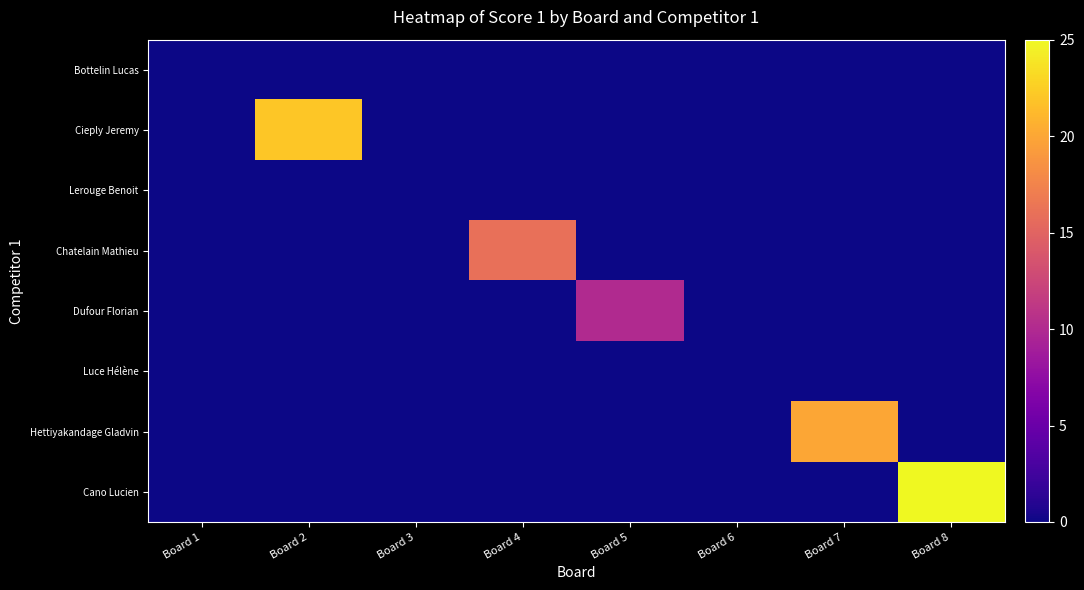

Reading right to left, transcribe all the data shown in this chart.

Bottelin Lucas: Board 8=0	Board 7=0	Board 6=0	Board 5=0	Board 4=0	Board 3=0	Board 2=0	Board 1=0
Cieply Jeremy: Board 8=0	Board 7=0	Board 6=0	Board 5=0	Board 4=0	Board 3=0	Board 2=22	Board 1=0
Lerouge Benoit: Board 8=0	Board 7=0	Board 6=0	Board 5=0	Board 4=0	Board 3=0	Board 2=0	Board 1=0
Chatelain Mathieu: Board 8=0	Board 7=0	Board 6=0	Board 5=0	Board 4=16	Board 3=0	Board 2=0	Board 1=0
Dufour Florian: Board 8=0	Board 7=0	Board 6=0	Board 5=10	Board 4=0	Board 3=0	Board 2=0	Board 1=0
Luce Hélène: Board 8=0	Board 7=0	Board 6=0	Board 5=0	Board 4=0	Board 3=0	Board 2=0	Board 1=0
Hettiyakandage Gladvin: Board 8=0	Board 7=20	Board 6=0	Board 5=0	Board 4=0	Board 3=0	Board 2=0	Board 1=0
Cano Lucien: Board 8=25	Board 7=0	Board 6=0	Board 5=0	Board 4=0	Board 3=0	Board 2=0	Board 1=0